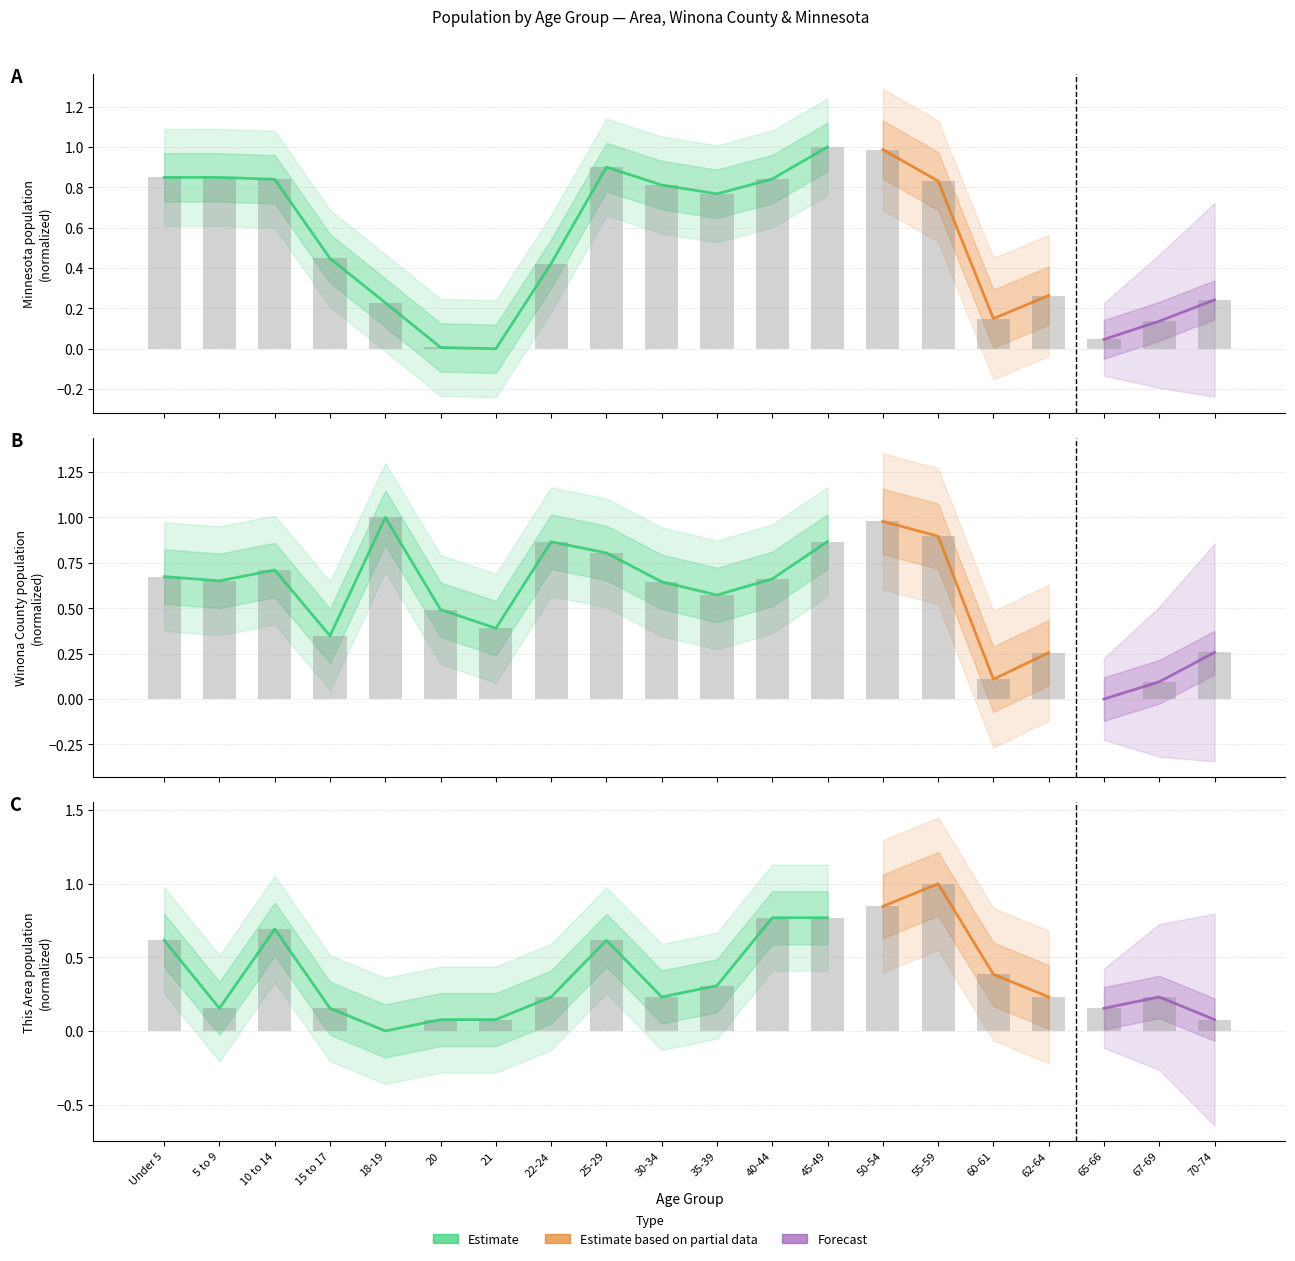

List the series in order of their overall mean, lowest first.

This Area, Minnesota, Winona County